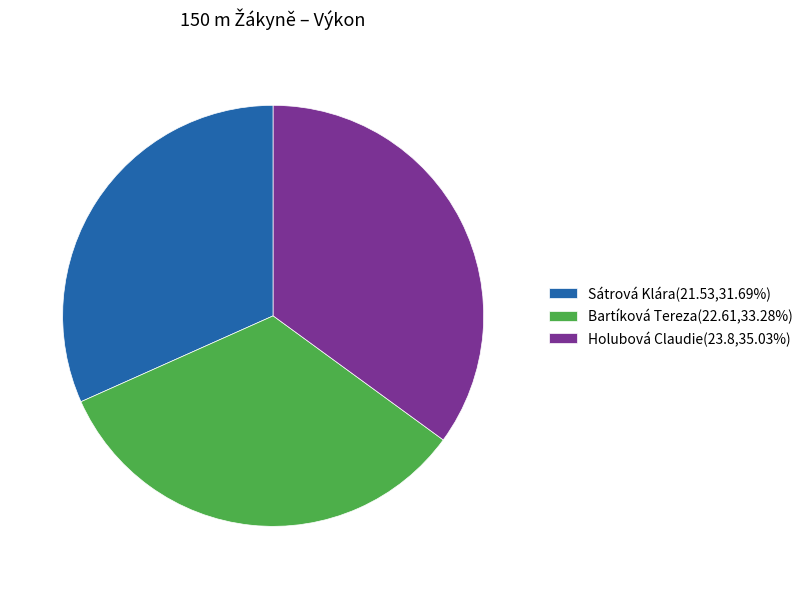

Is the sum of Bartíková Tereza(22.61,33.28%) and Sátrová Klára(21.53,31.69%) greater than half?

Yes